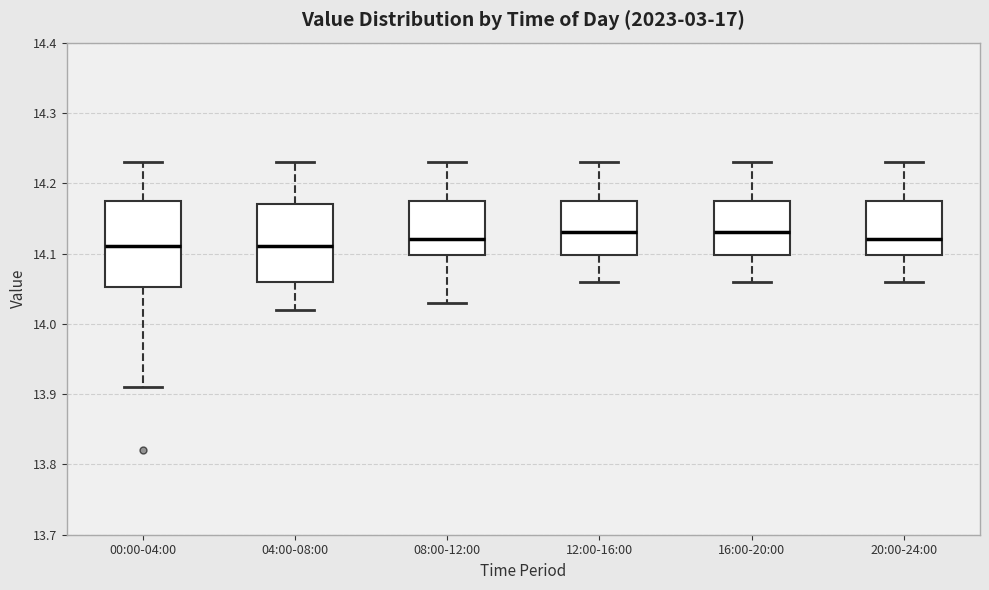

Reading left to right, read every box against the y-axis: the position of its median line, the range the box covers, and the ends of its whiskers. The values are not printed on the chart, so give them approximately, as read against the axis.

00:00-04:00: median 14.11, box 14.05 to 14.18, whiskers 13.91 to 14.23
04:00-08:00: median 14.11, box 14.06 to 14.17, whiskers 14.02 to 14.23
08:00-12:00: median 14.12, box 14.10 to 14.18, whiskers 14.03 to 14.23
12:00-16:00: median 14.13, box 14.10 to 14.18, whiskers 14.06 to 14.23
16:00-20:00: median 14.13, box 14.10 to 14.18, whiskers 14.06 to 14.23
20:00-24:00: median 14.12, box 14.10 to 14.18, whiskers 14.06 to 14.23